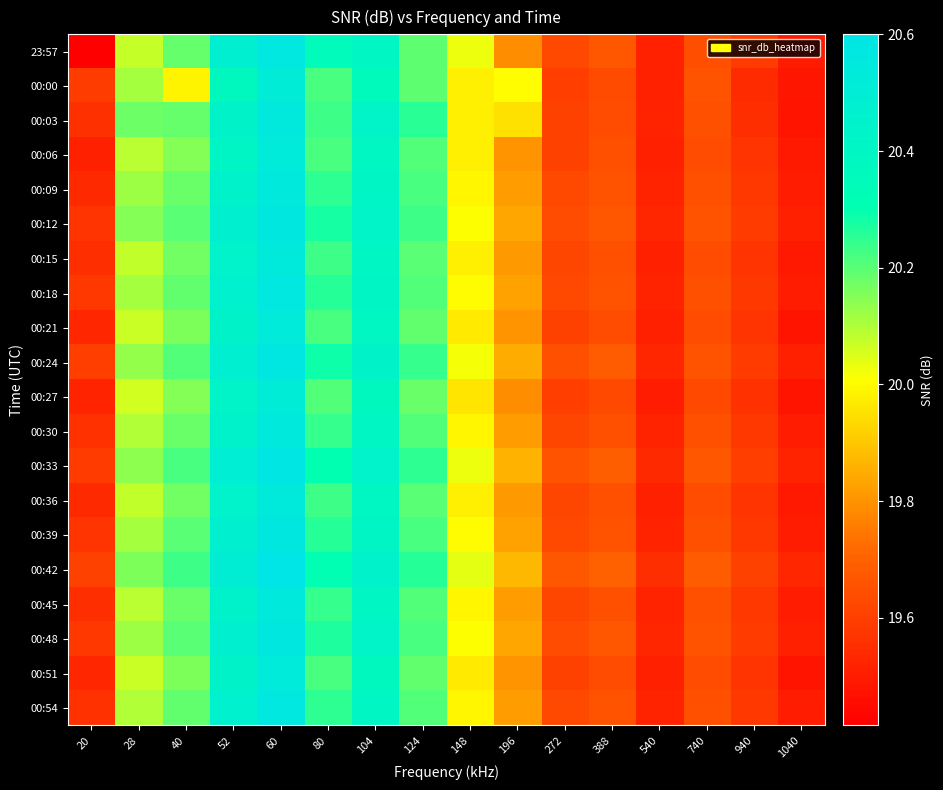

What is the total value across all series at 540?

390.4